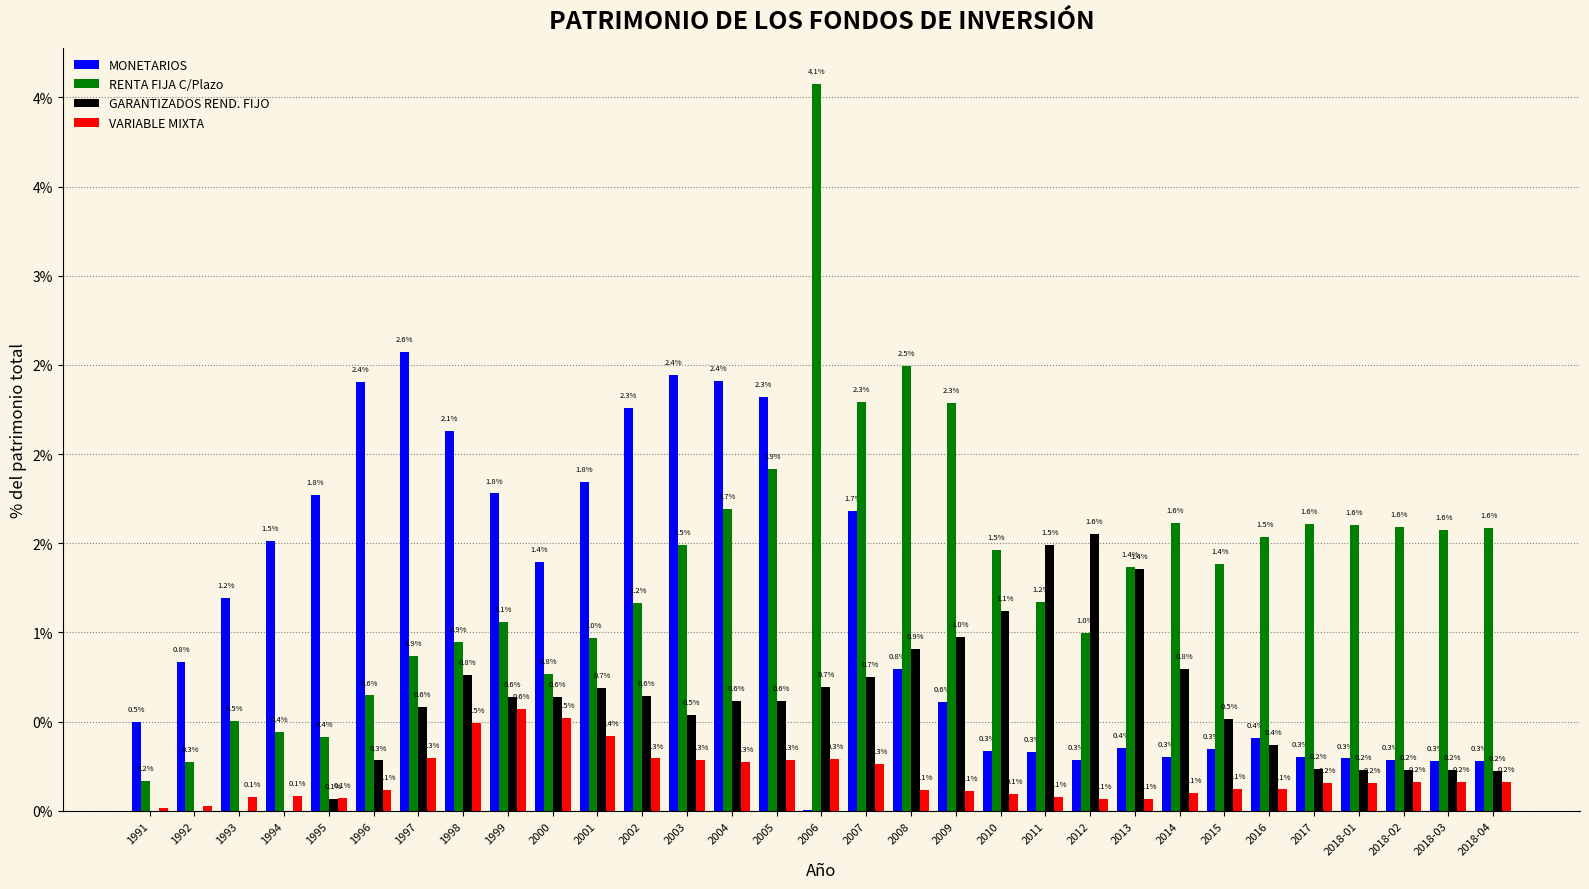

What are all the series names shown in the legend?

MONETARIOS, RENTA FIJA C/Plazo, GARANTIZADOS REND. FIJO, VARIABLE MIXTA